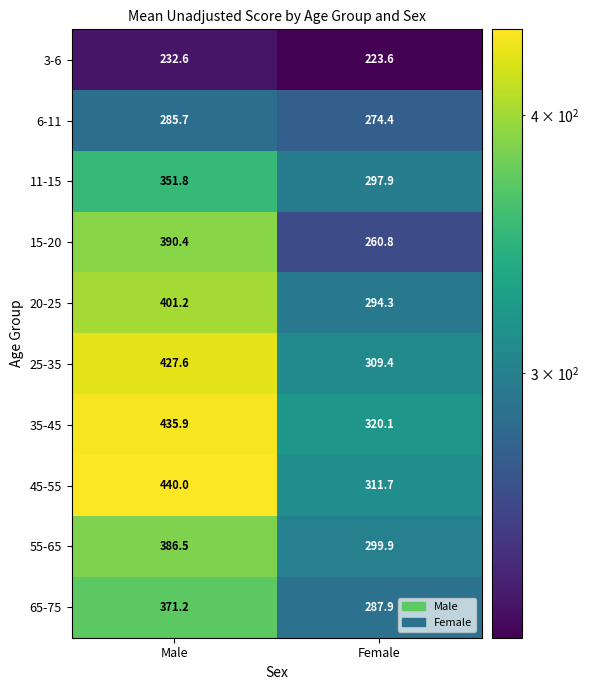

Rank the series by their maximum value, from lowest to highest.

3-6, 6-11, 11-15, 65-75, 55-65, 15-20, 20-25, 25-35, 35-45, 45-55